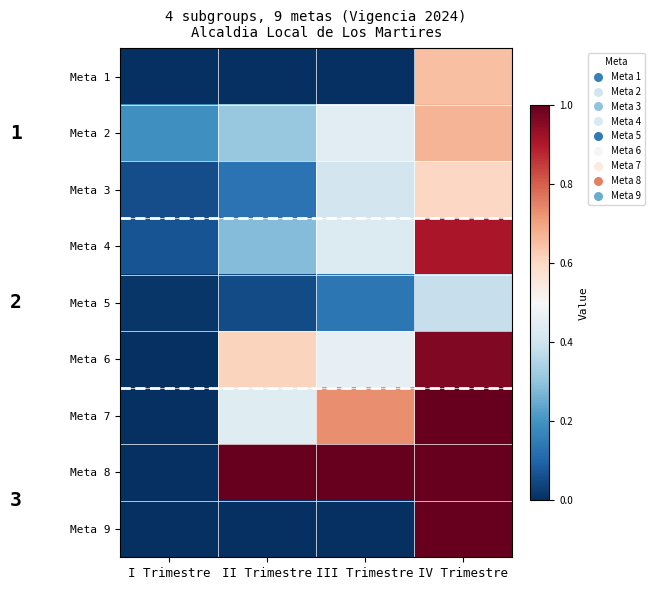

What is the total value across all series at I Trimestre?

0.3